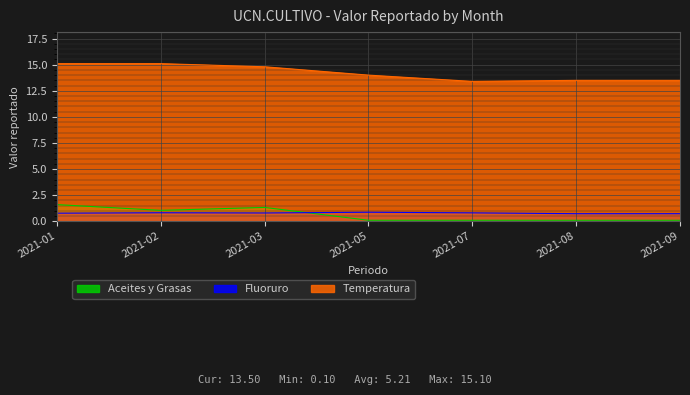

Between 2021-09 and 2021-08, which is larger?

2021-09